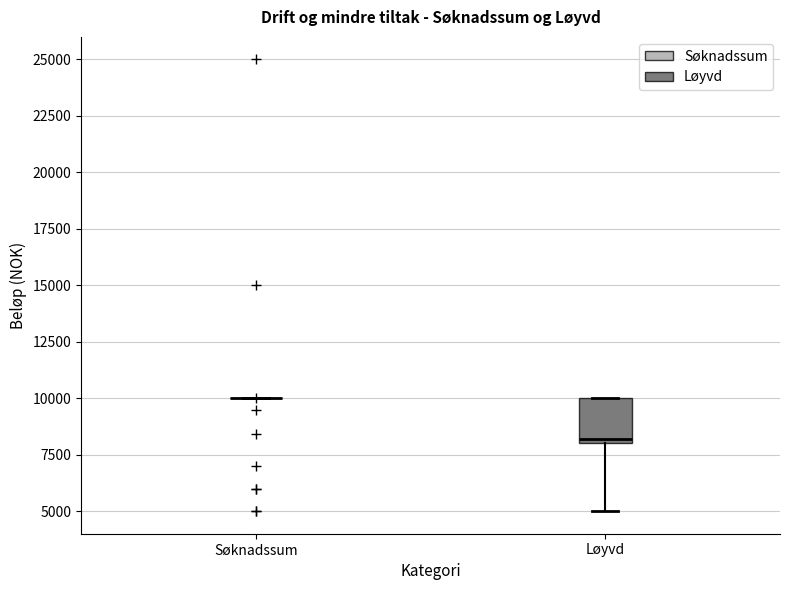

Reading left to right, read every box against the y-axis: the position of its median line, the range the box covers, and the ends of its whiskers. The values are not printed on the chart, so give them approximately, as read against the axis.

Søknadssum: box collapsed to a line at 10000, whiskers 10000 to 10000
Løyvd: median 8000 (just above the box's lower edge), box 8000 to 10000, whiskers 5000 to 10000